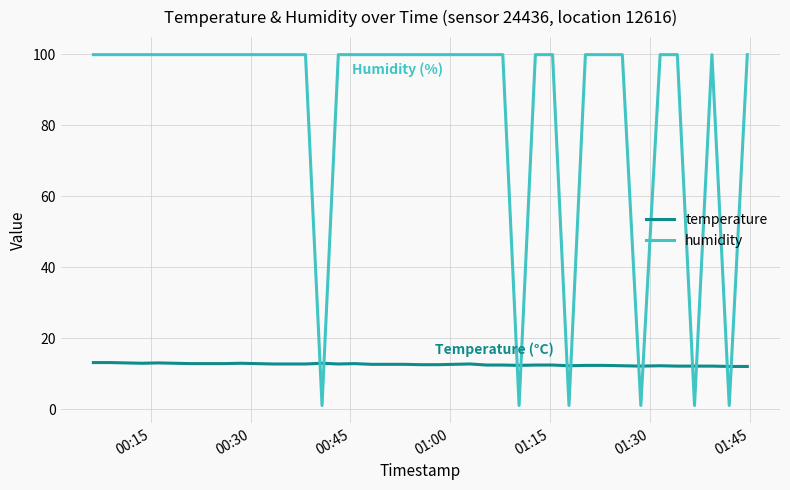

Which series has the largest total across all categories?

humidity